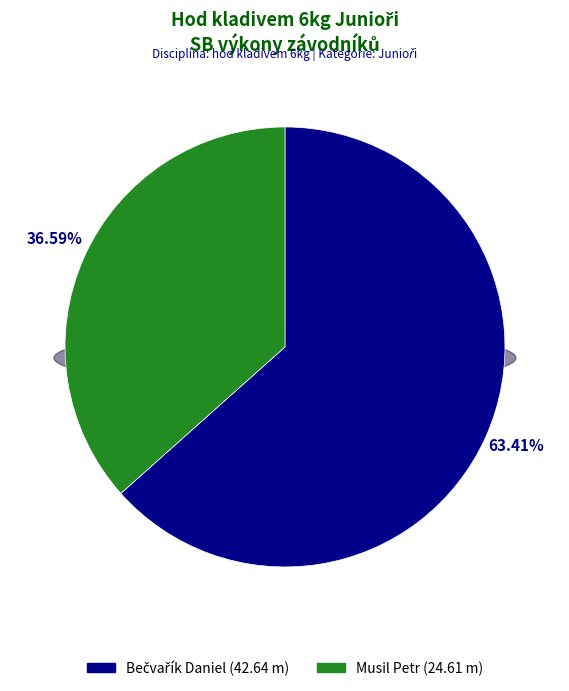

Rank the categories by value from highest to lowest.

Bečvařík Daniel, Musil Petr